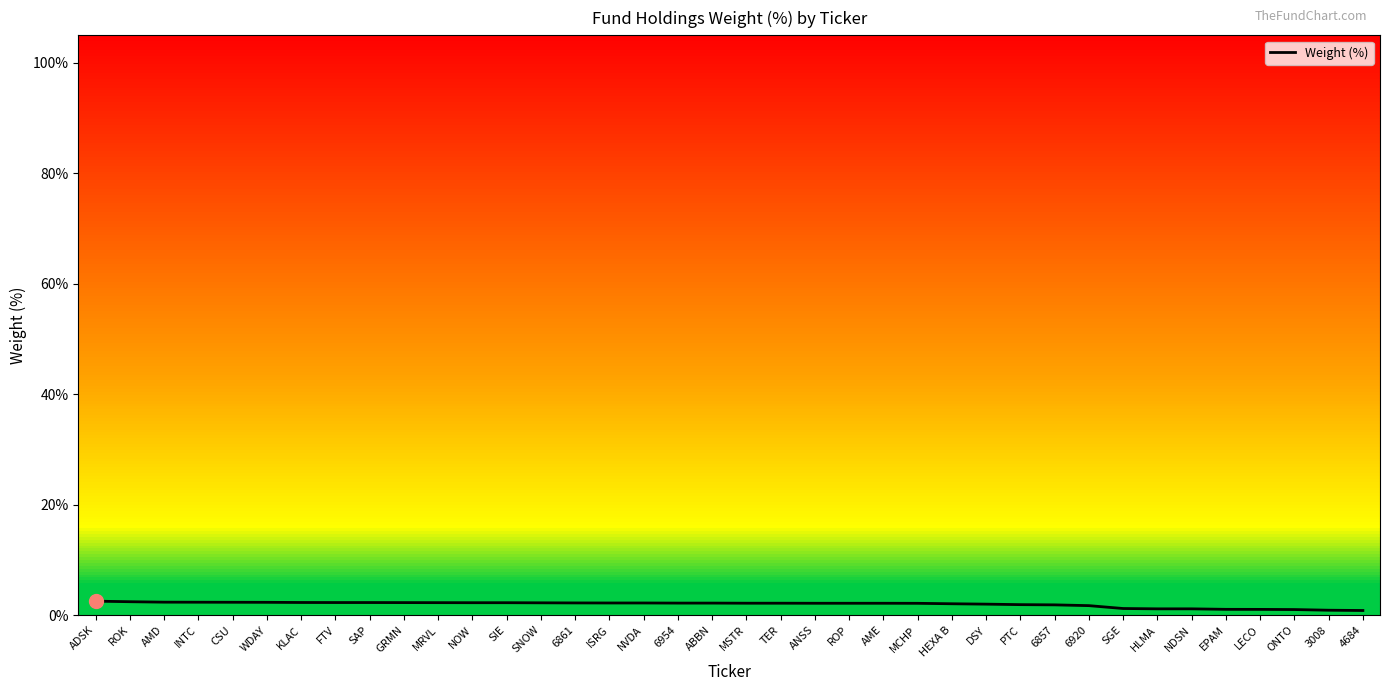

What is the label of the 33rd point from the left?

NDSN